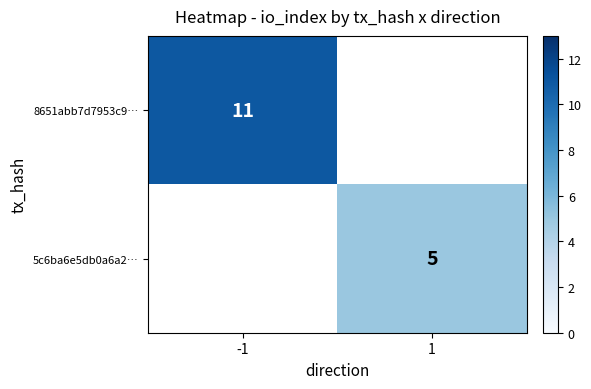

Which label corresponds to the largest value in the chart?

-1